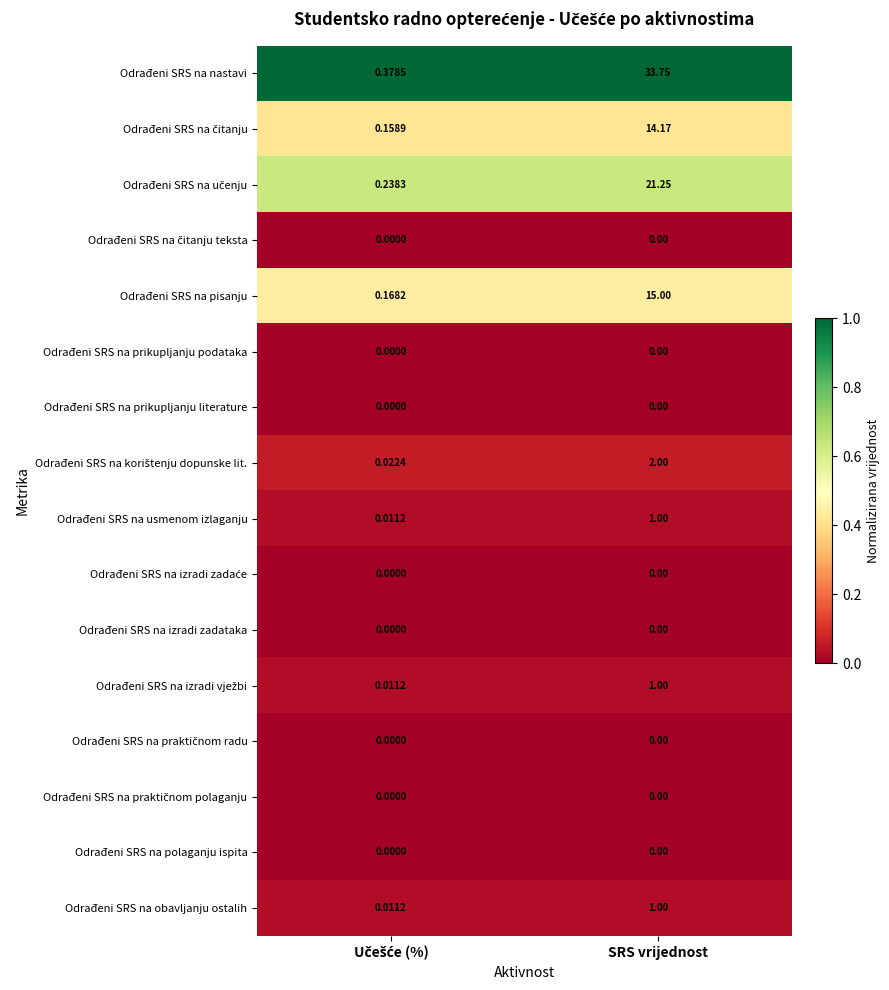

Which series has the largest range (max minus min)?

Odrađeni SRS na nastavi